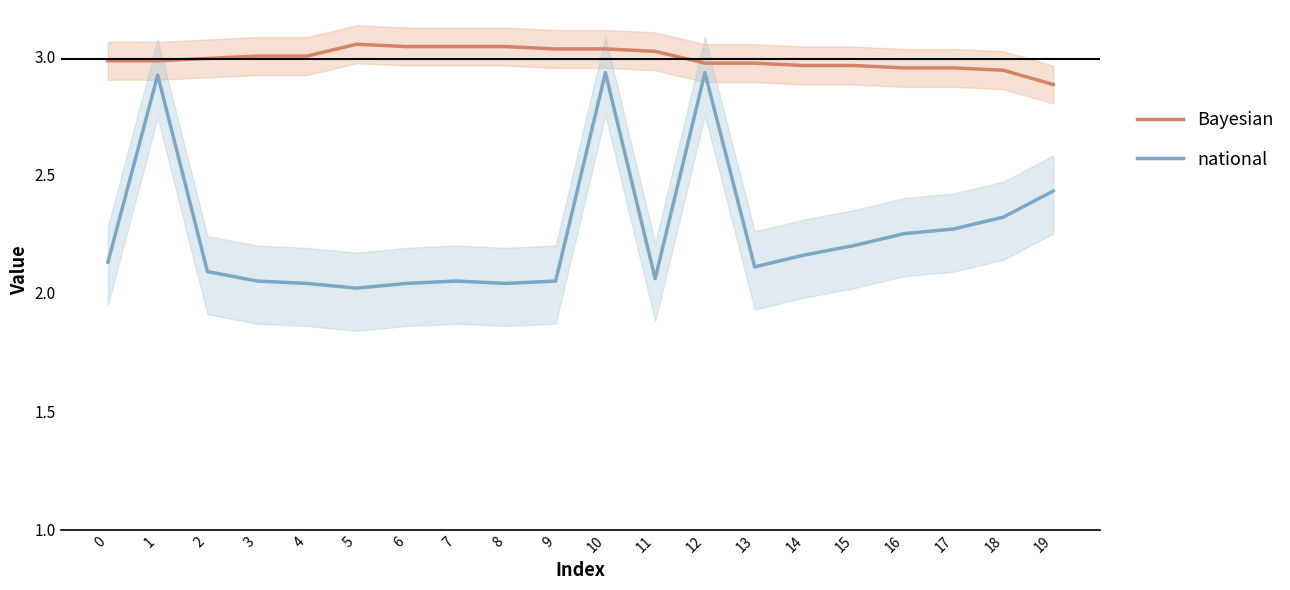

Reading left to right, what are all the values shown in this chart?

Bayesian: 0=3.0	1=3.0	2=3.0	3=3.0	4=3.0	5=3.0	6=3.0	7=3.0	8=3.0	9=3.0	10=3.0	11=3.0	12=3.0	13=3.0	14=3.0	15=3.0	16=3.0	17=3.0	18=2.9	19=2.9
national: 0=2.1	1=2.9	2=2.1	3=2.0	4=2.0	5=2.0	6=2.0	7=2.0	8=2.0	9=2.0	10=2.9	11=2.1	12=2.9	13=2.1	14=2.2	15=2.2	16=2.2	17=2.3	18=2.3	19=2.4